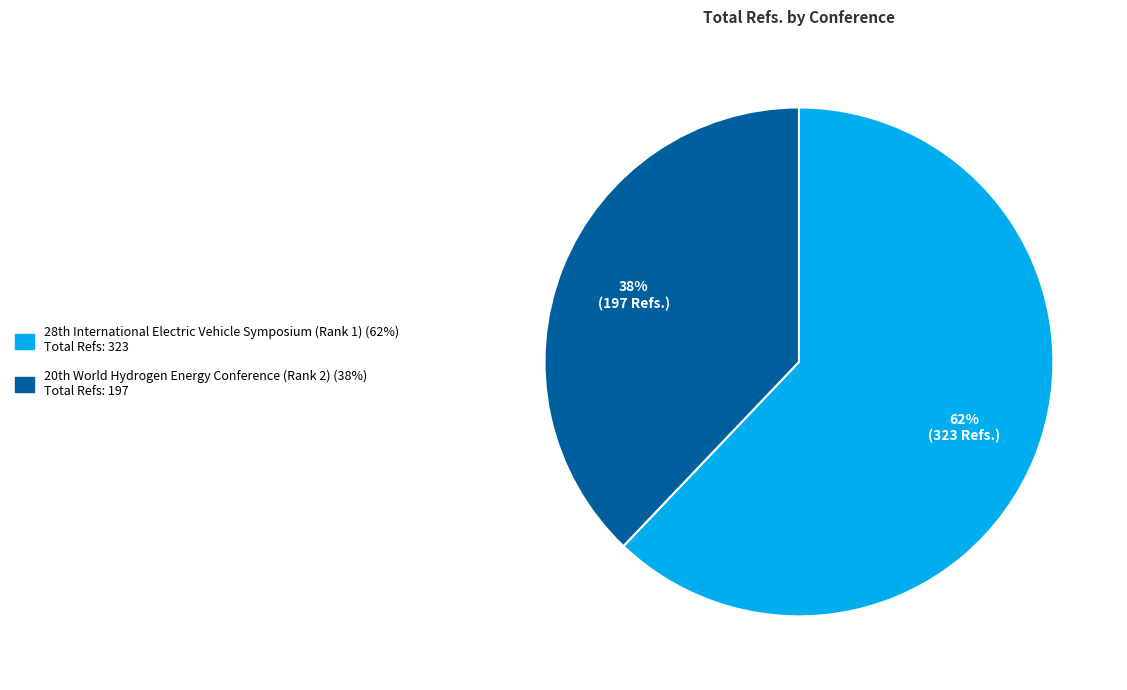

Which category accounts for the majority?

28th International Electric Vehicle Symposium (Rank 1)